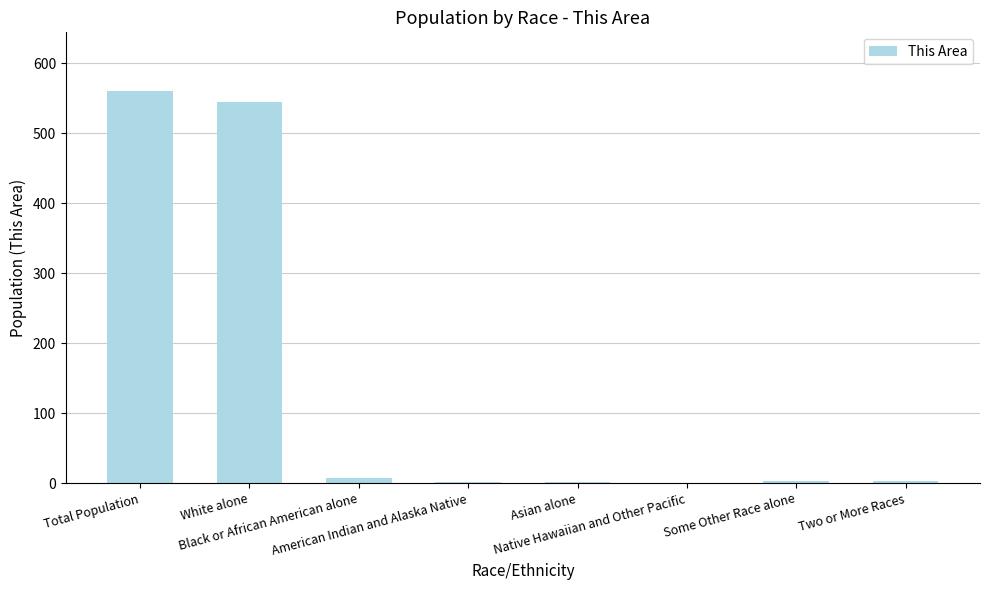

How many series are shown in this chart?

1